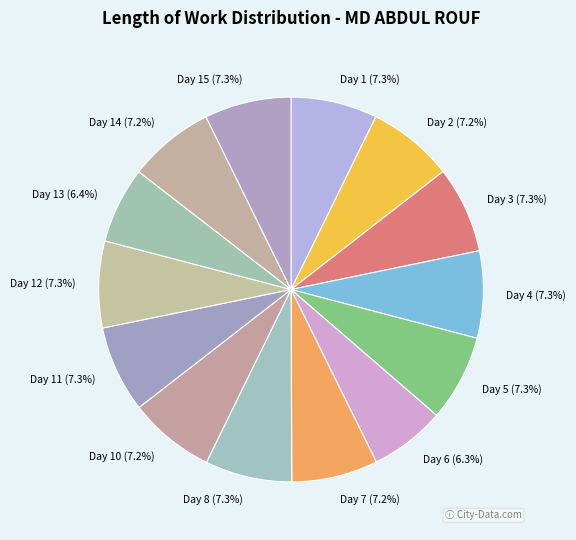

How many segments does this pie chart have?

14